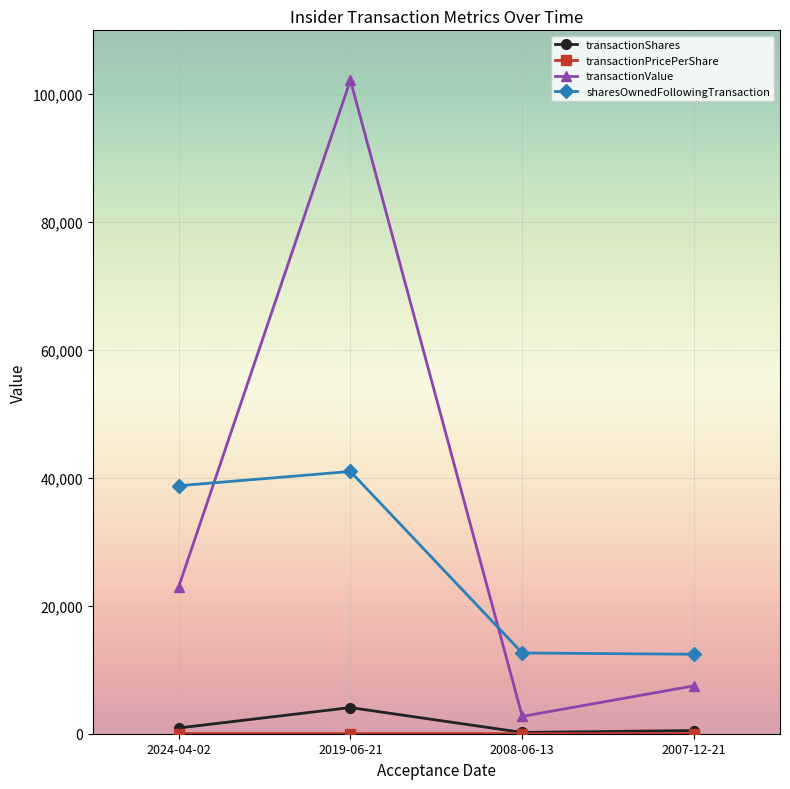

What is the lowest value of the sharesOwnedFollowingTransaction series?

12428.0